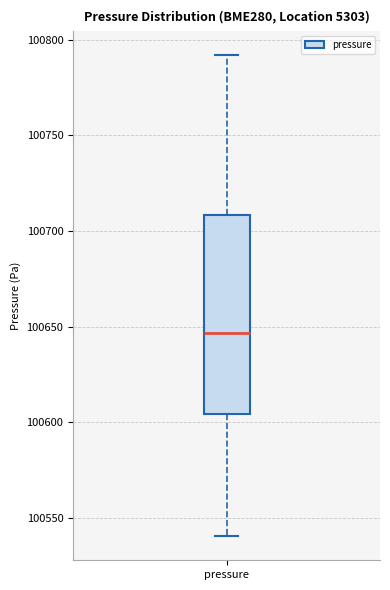

Transcribe this box plot: give where the median line is, the range the box spans, and where the two whiskers end, as read against the y-axis. The values are not printed on the chart, so give them approximately, as read against the axis.

median 100645, box 100605 to 100710, whiskers 100540 to 100790